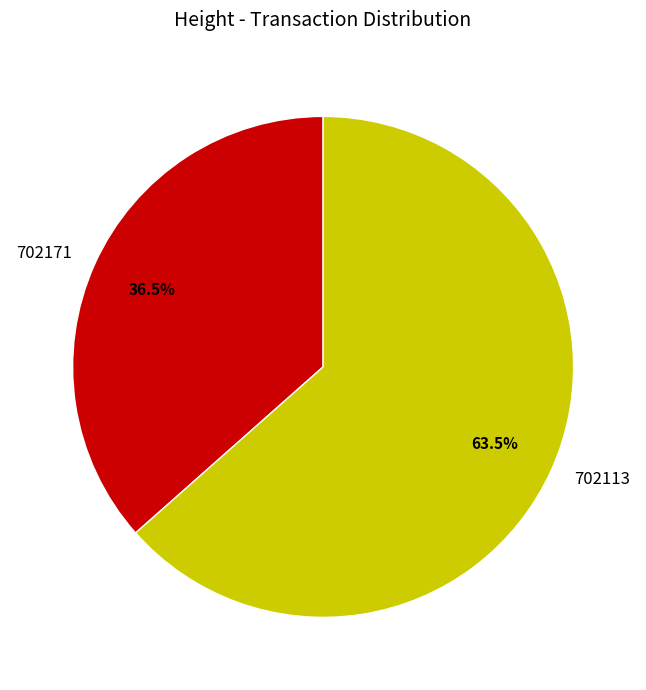

Approximately how many times larger is the value at 702171 compared to 702113?

0.6